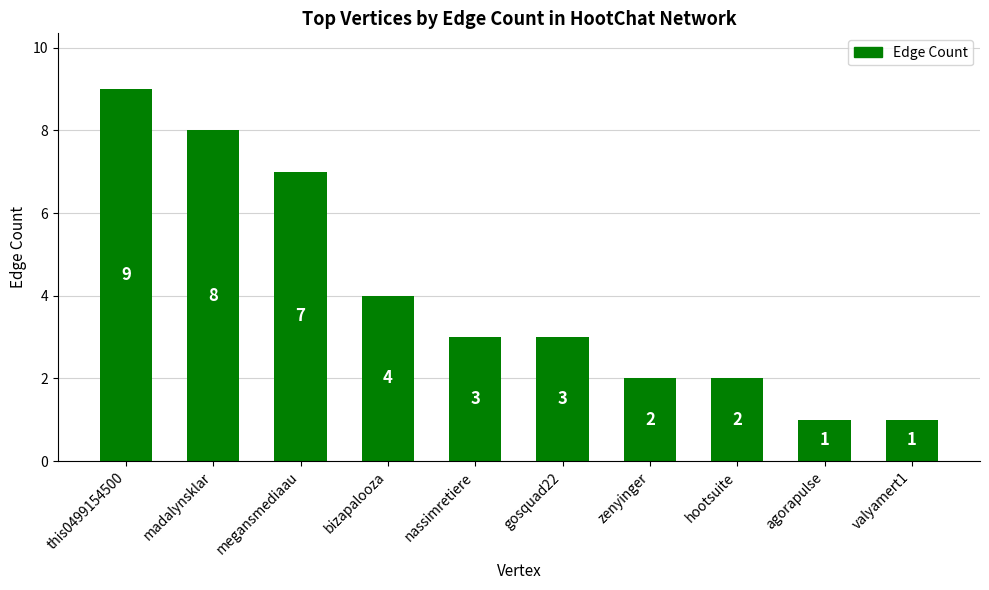

What is the minimum value shown in the chart?

1